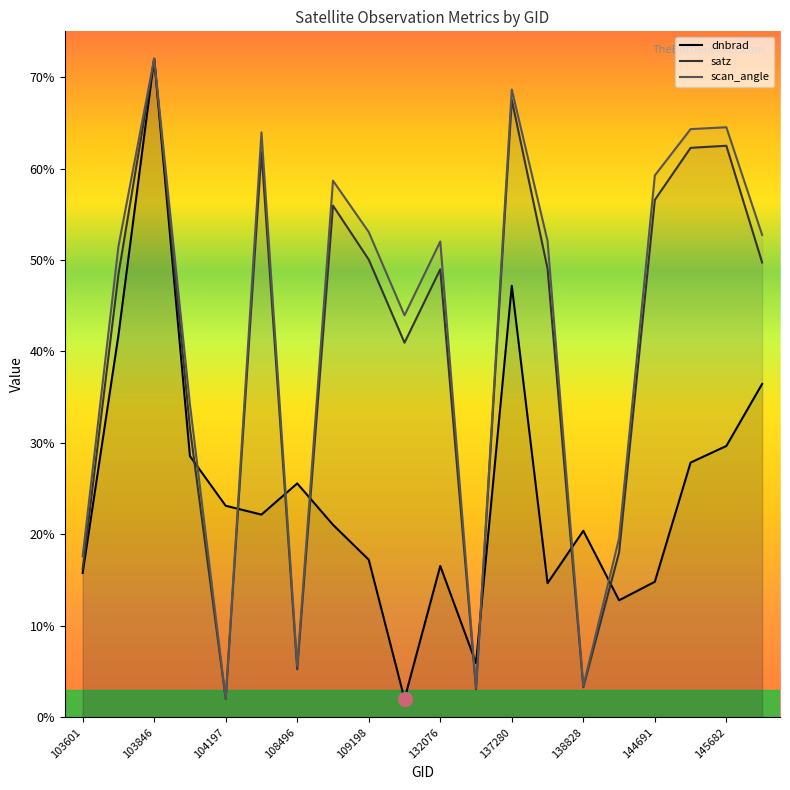

What is the sum of all scan_angle values?

842.2